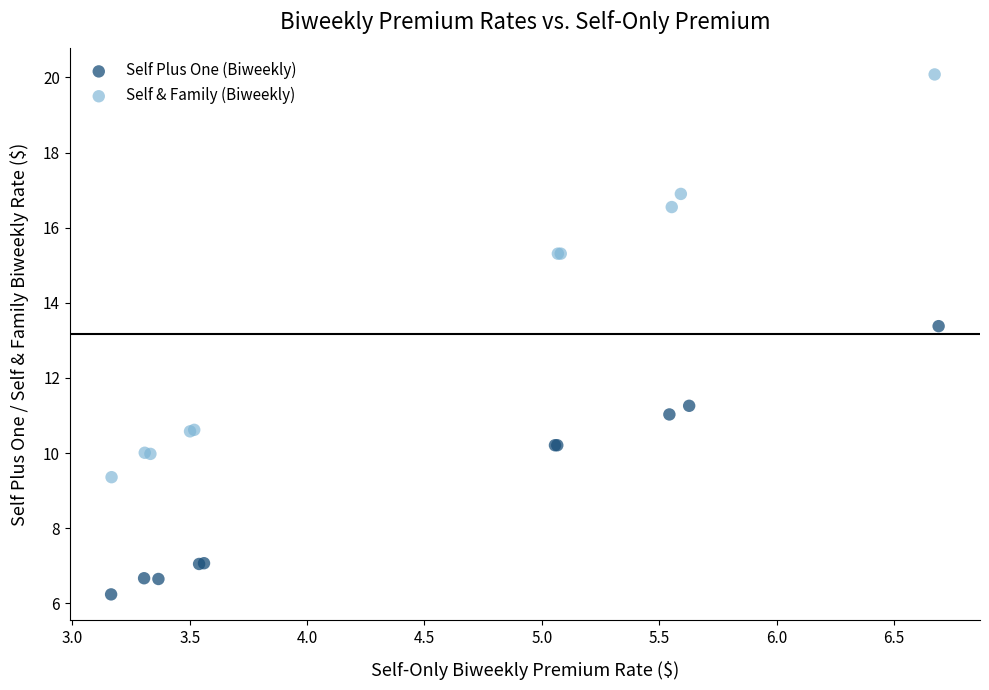

Which series reaches the maximum Y coordinate?

Self & Family (Biweekly)